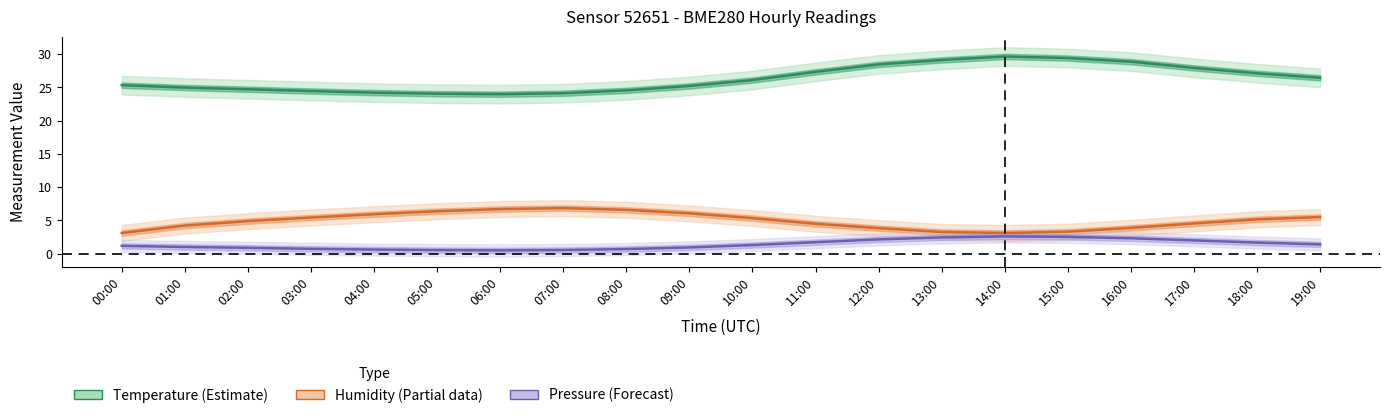

True or false: Humidity (%) has more than 2 interior local peaks.

False